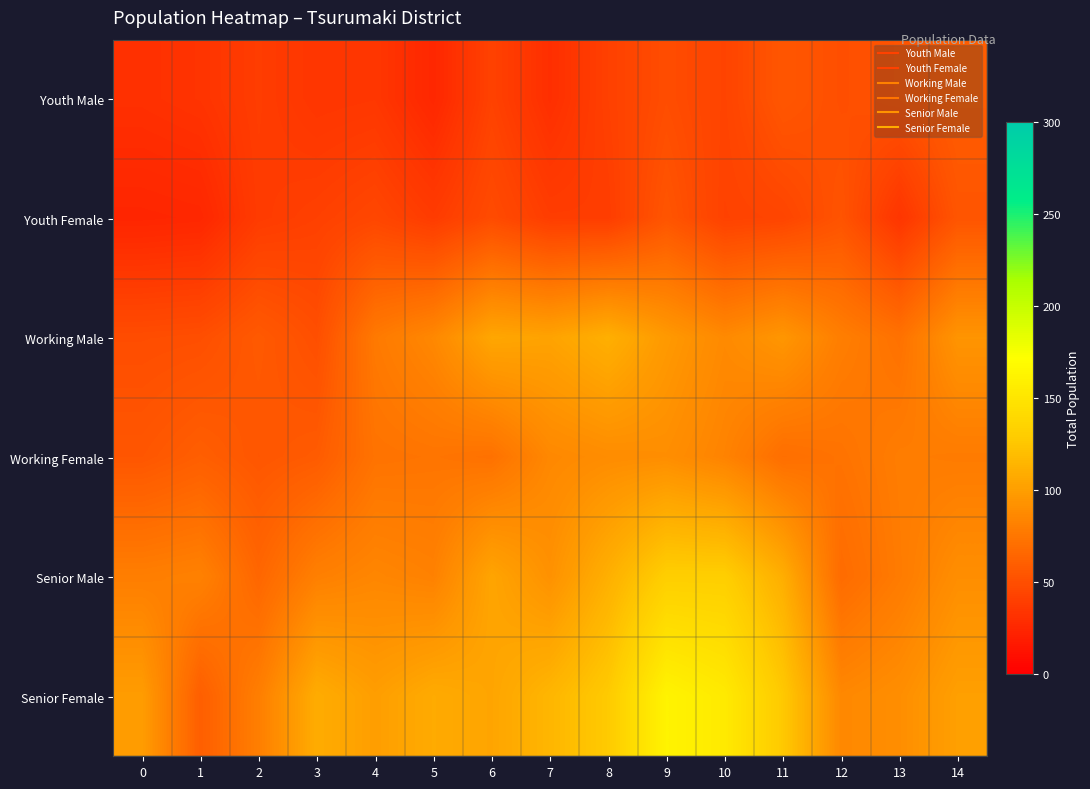

At how many categories does at least one series exceed 45?

15